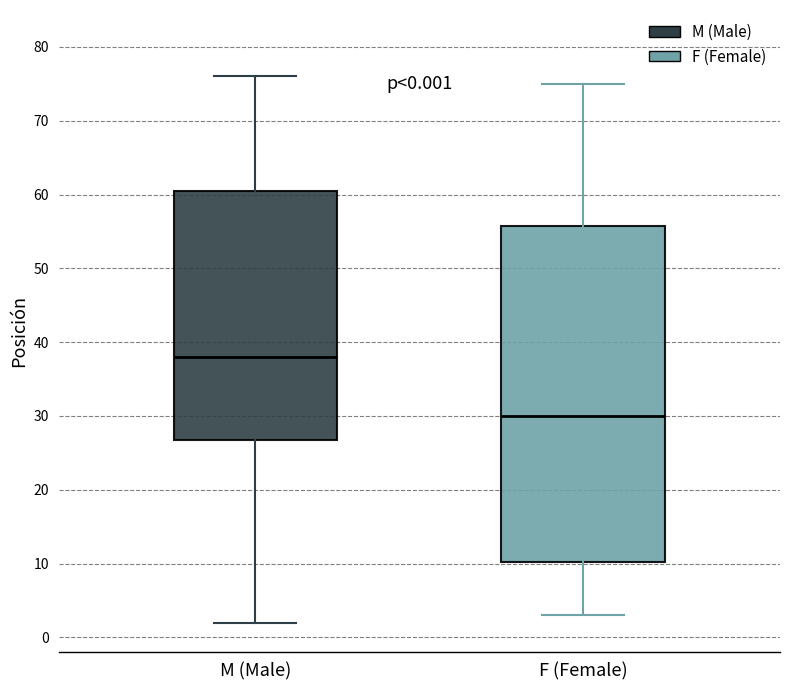

Comparing the boxes themselves (not the whiskers), which one is the tallest?

F (Female)